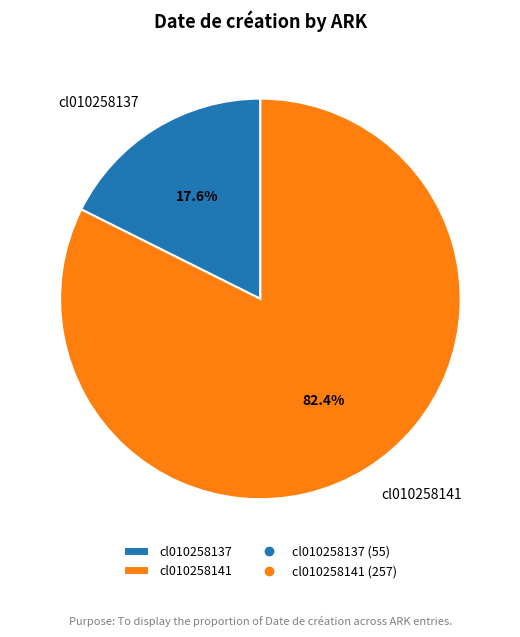

What is the smallest slice in the pie chart?

cl010258137